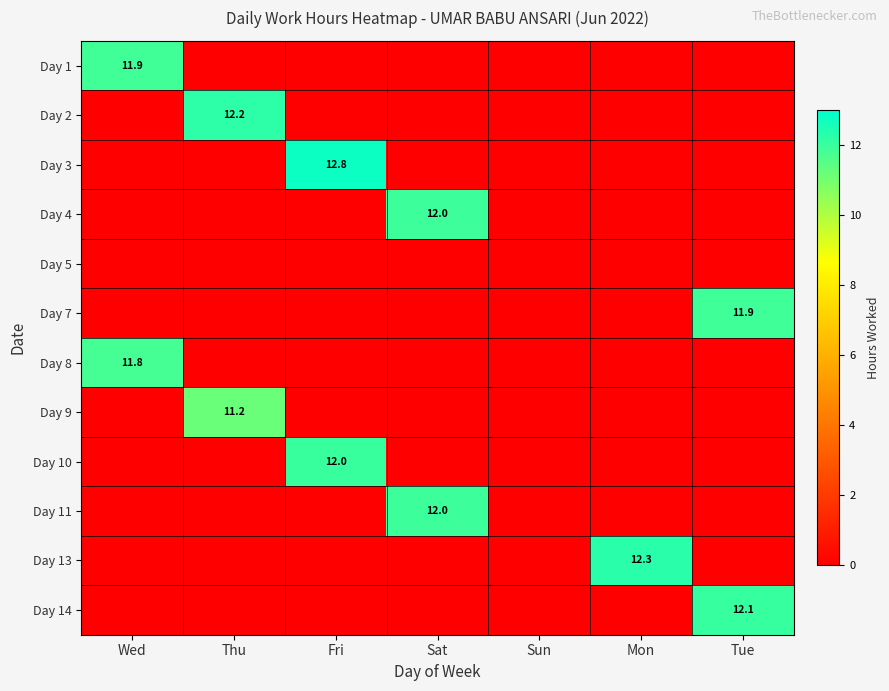

The Day 1 series shows 5.4 at Wed. True or false?

False